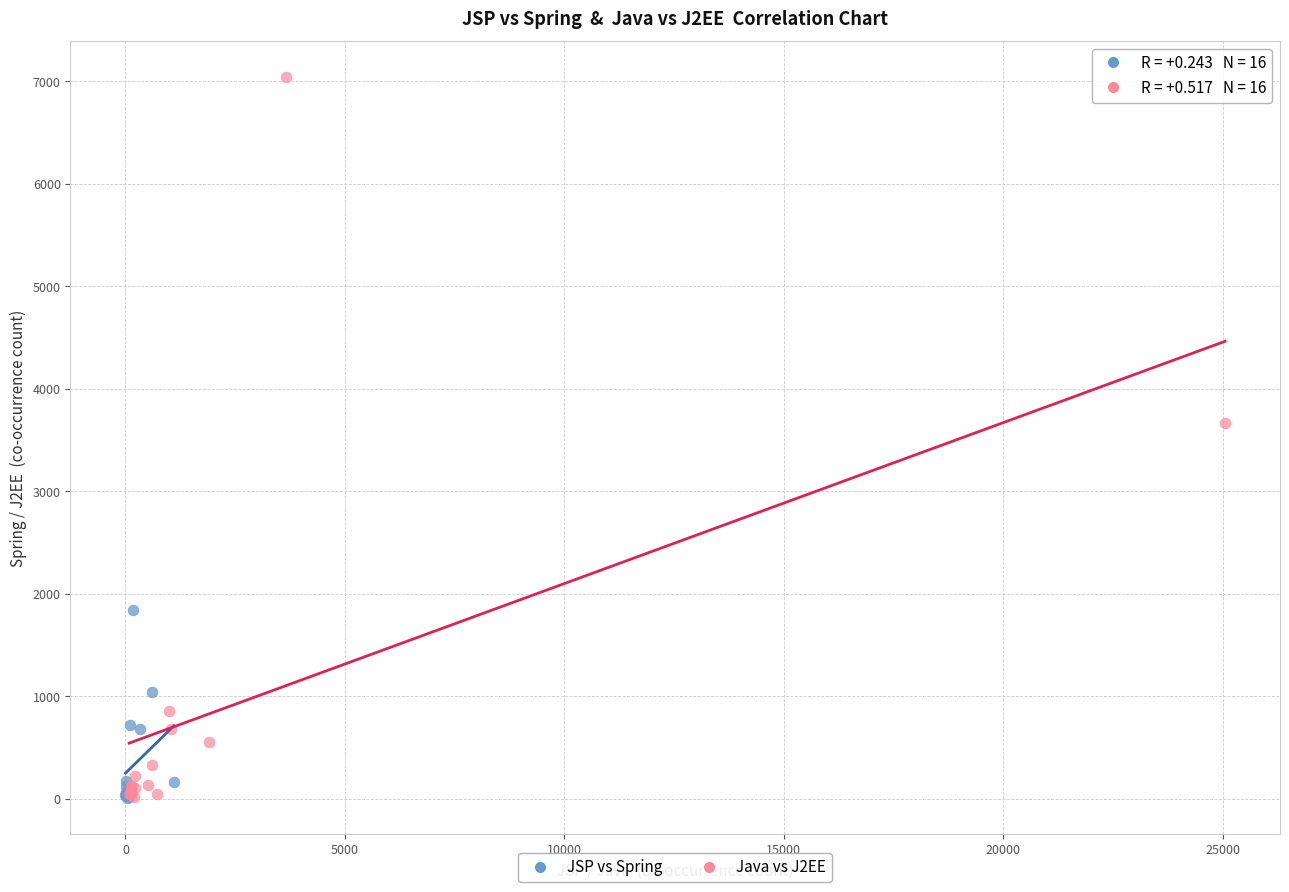

Which series has the largest Y range (max minus min)?

Java vs J2EE